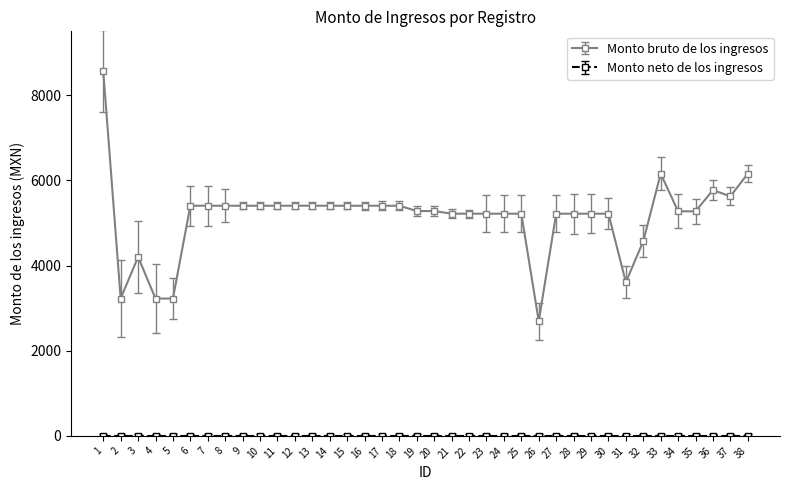

What is the average value of the Monto bruto de los ingresos series?

5140.7